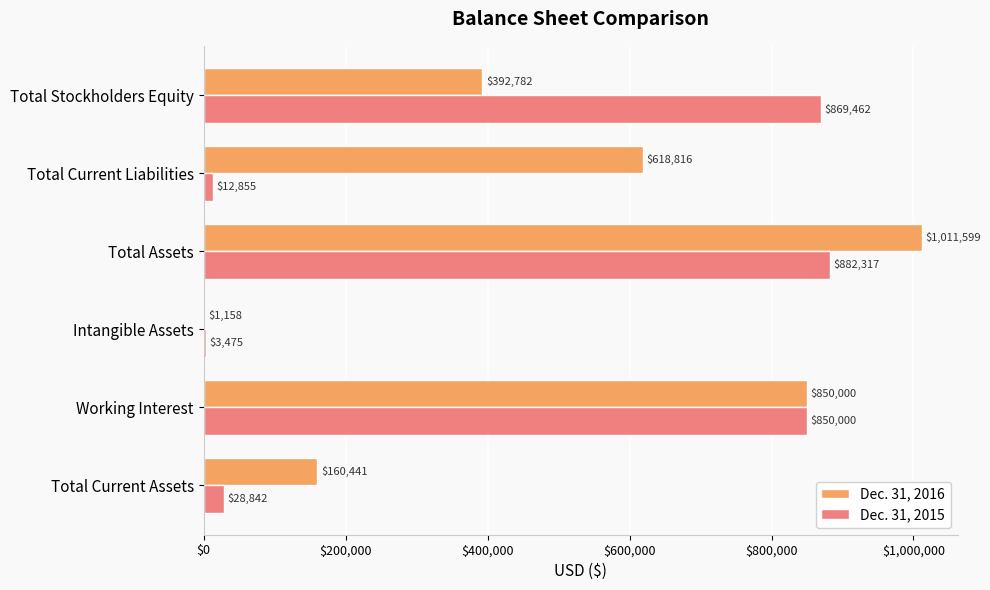

Count the Dec. 31, 2016 values in the range 160441 to 850000.

4